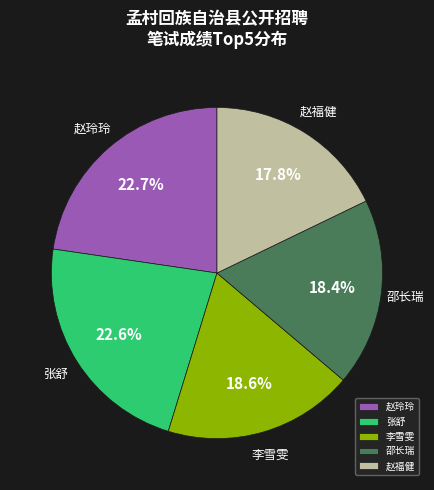

To the nearest percent, what portion does 赵福健 represent?

18%